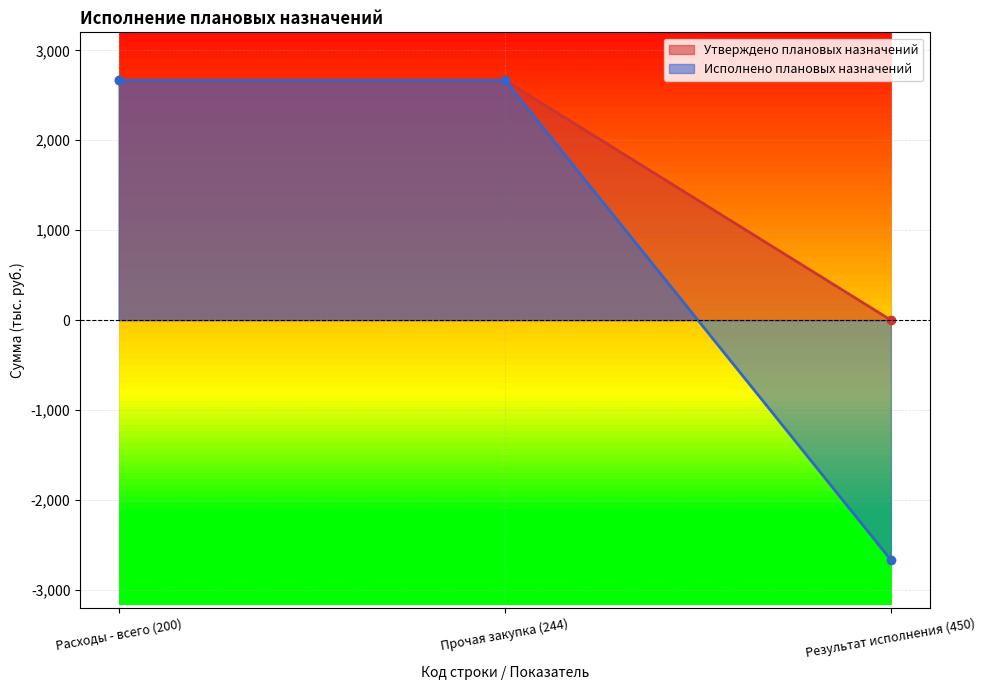

Where is Утверждено плановых назначений nearest to the value 1333?

Результат исполнения (450)